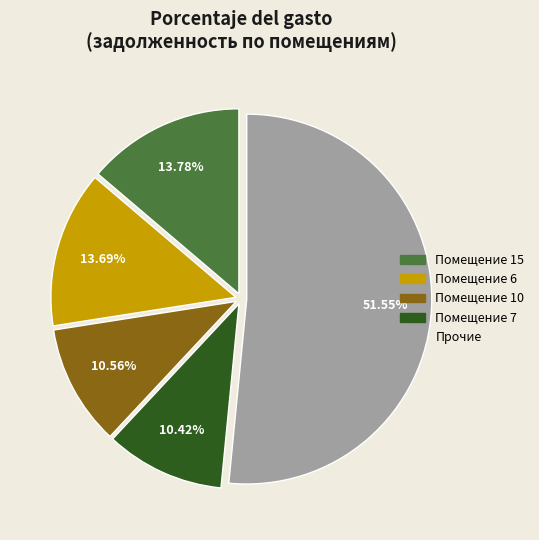

Does Прочие account for over 50% of the chart?

Yes